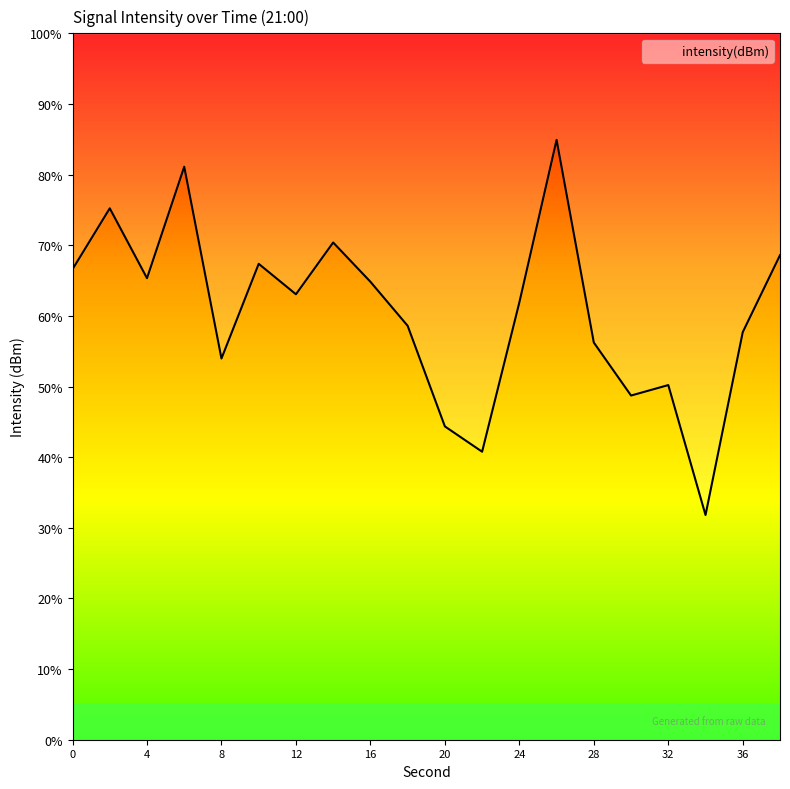

Reading left to right, extract all data points from this chart.

-120.0	-117.4	-120.4	-115.7	-123.8	-119.8	-121.1	-118.9	-120.6	-122.4	-126.7	-127.8	-121.4	-114.5	-123.1	-125.4	-124.9	-130.5	-122.7	-119.4